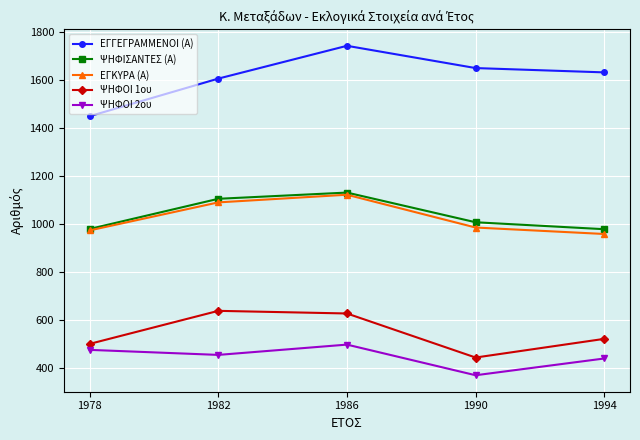

At which label does ΨΗΦΟΙ 2ου first exceed 453?

1978